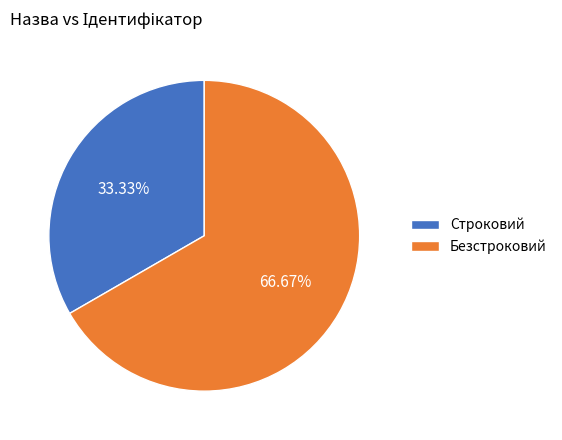

Count the number of slices in the pie.

2